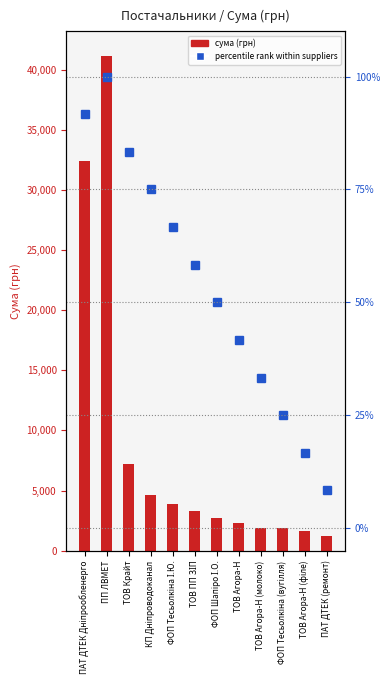

True or false: percentile rank within suppliers has a value of 8.9 at ТОВ Агора-Н (філе).

False